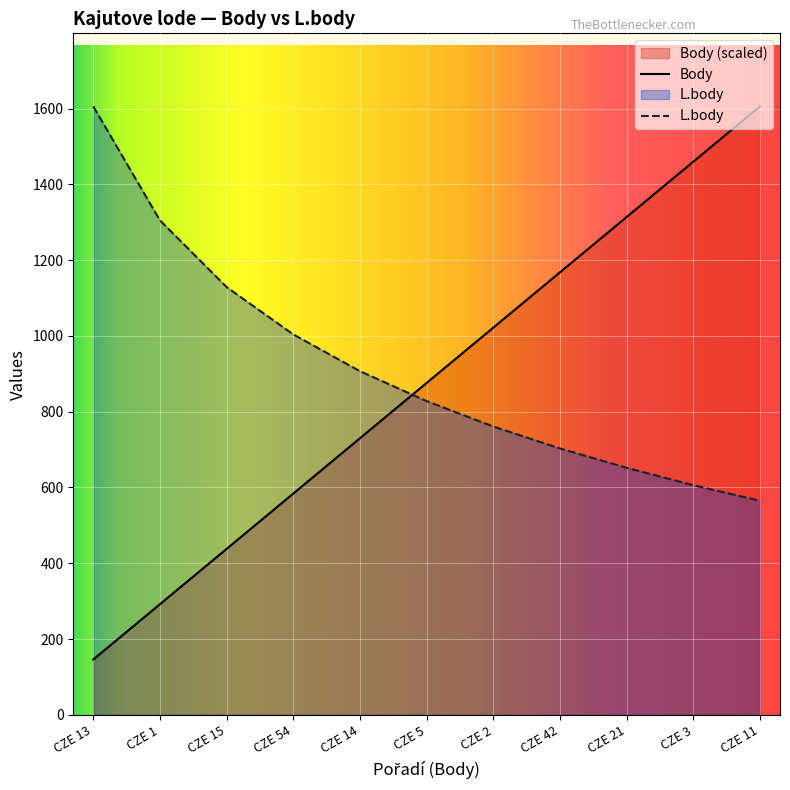

Where do Body and L.body first cross each other?

CZE 14 and CZE 5